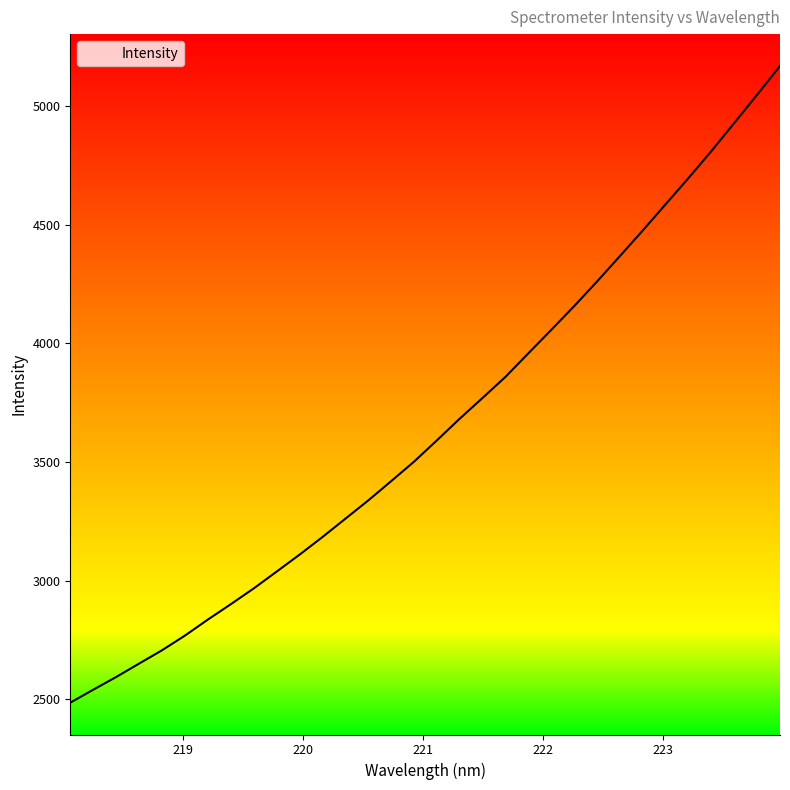

True or false: there are more than 1 points higher than both neighbors.

False